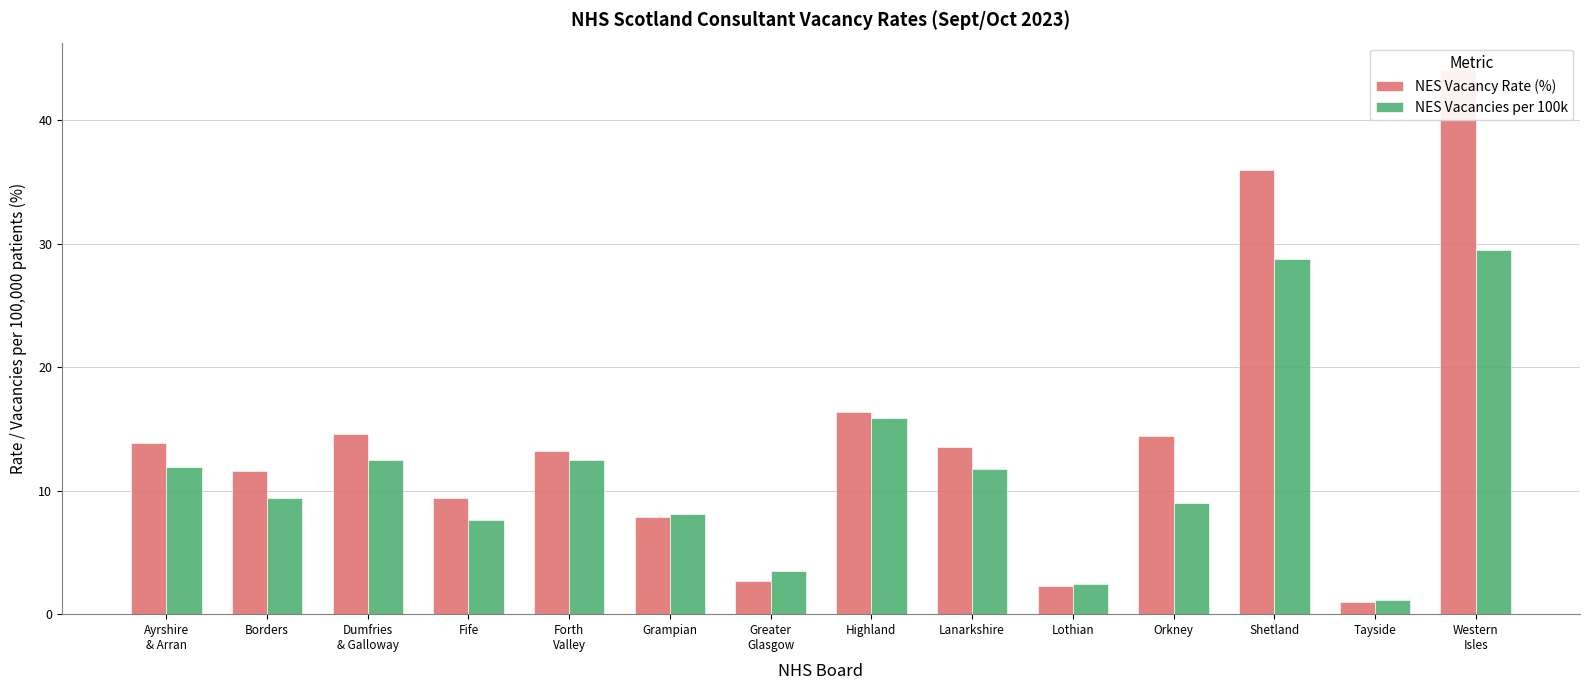

True or false: NES Vacancies per 100k has a value of 12.5 at Forth
Valley.

True